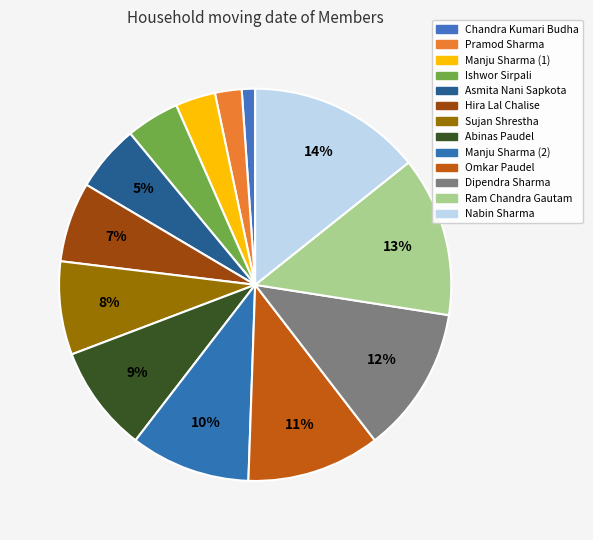

Which slice is the largest?

Nabin Sharma